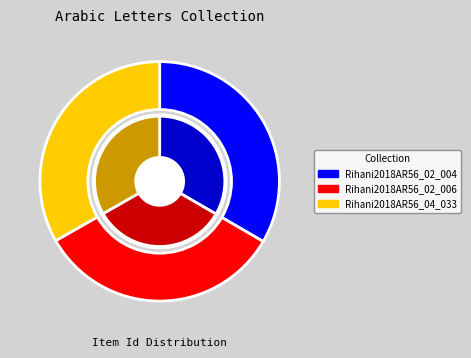

What percentage is the Rihani2018AR56_04_033 slice, to the nearest percent?

33%